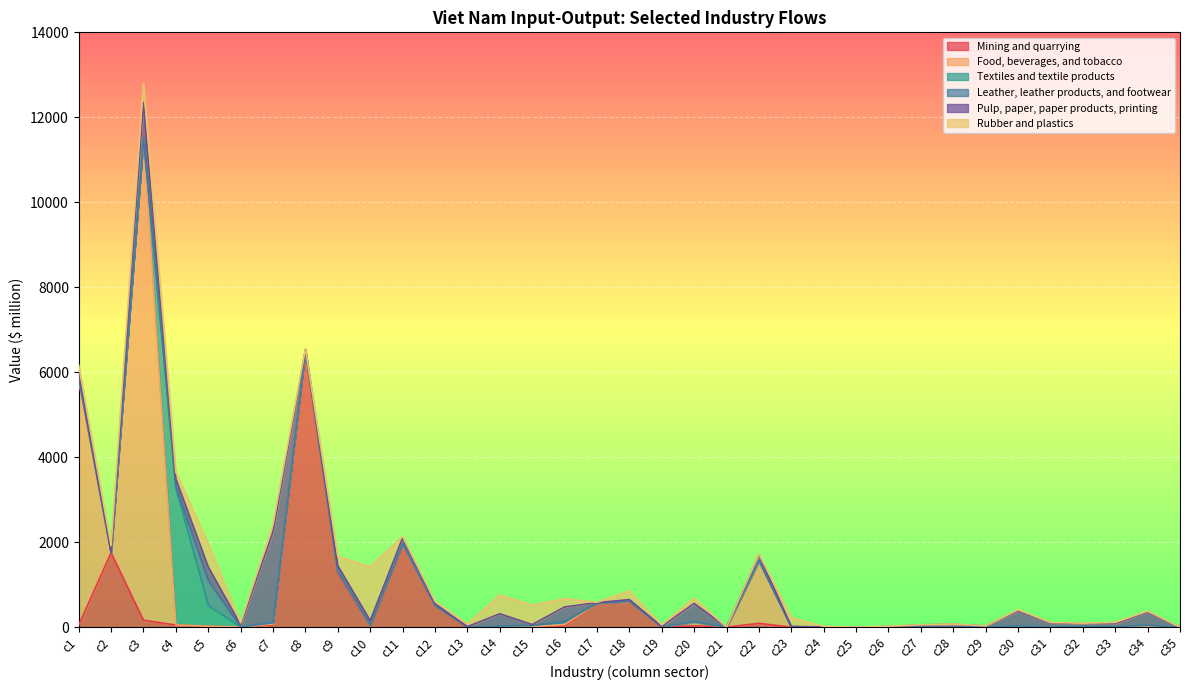

Between which two adjacent categories do Pulp, paper, paper products, printing and Textiles and textile products first intersect?

c3 and c4